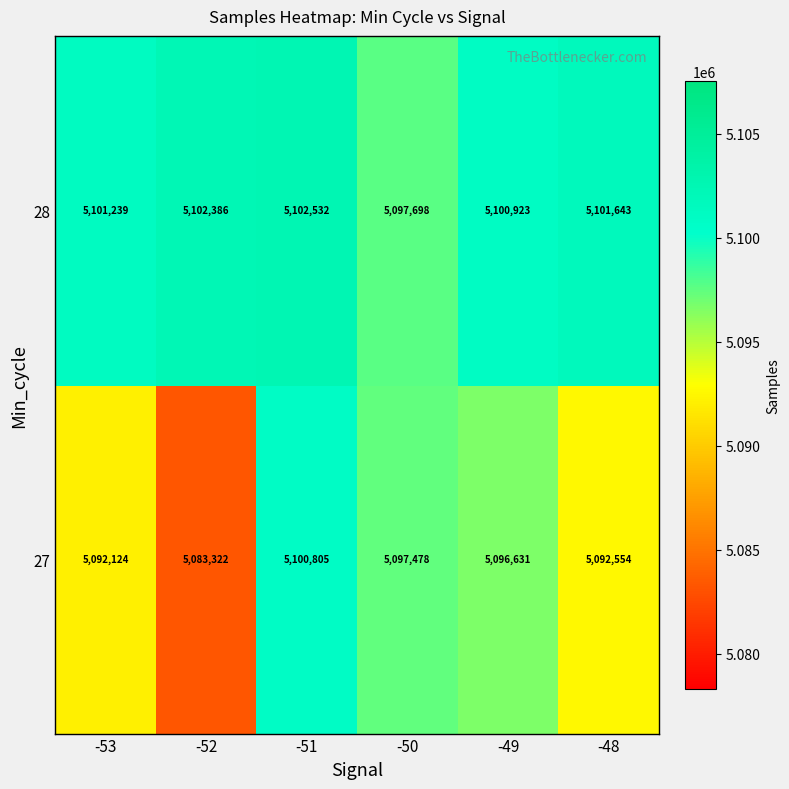

Where is 28 nearest to the value 5100115?

-49